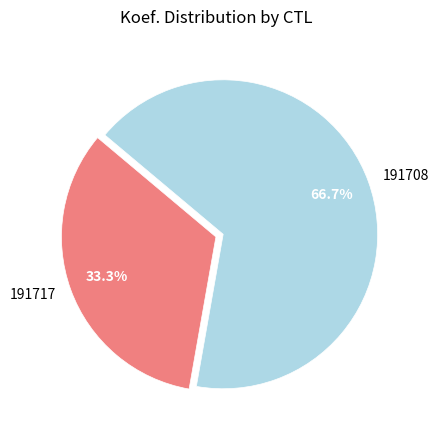

How many slices are in this pie chart?

2